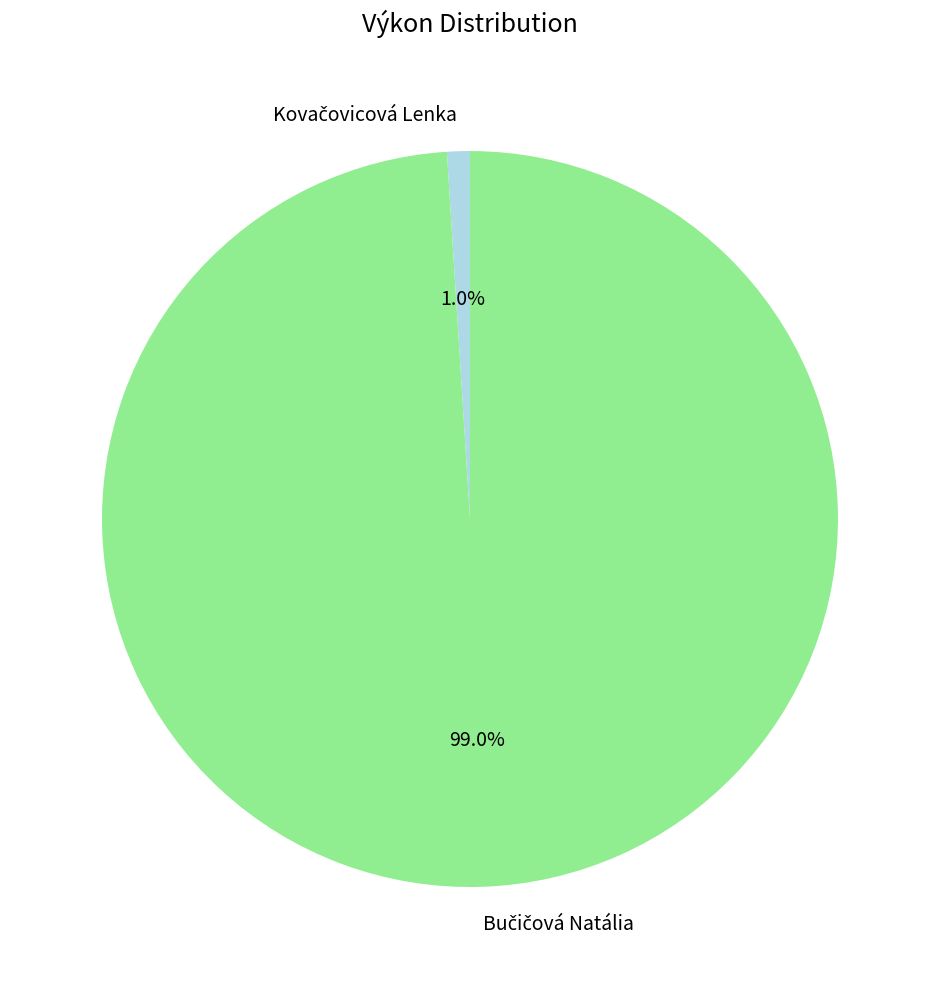

Does any single category account for the majority?

Yes